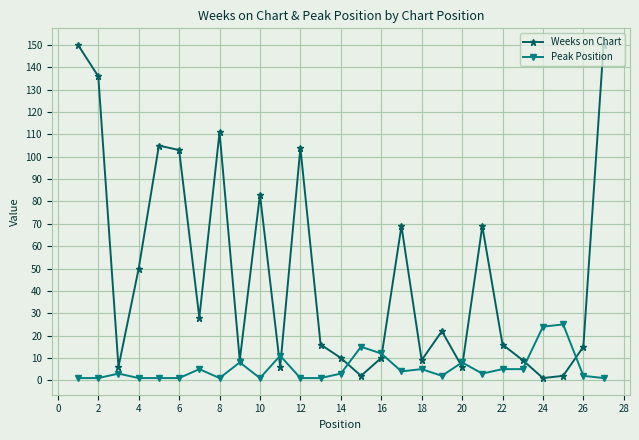

What is the difference between the second highest and minimum values in the Weeks on Chart series?

149